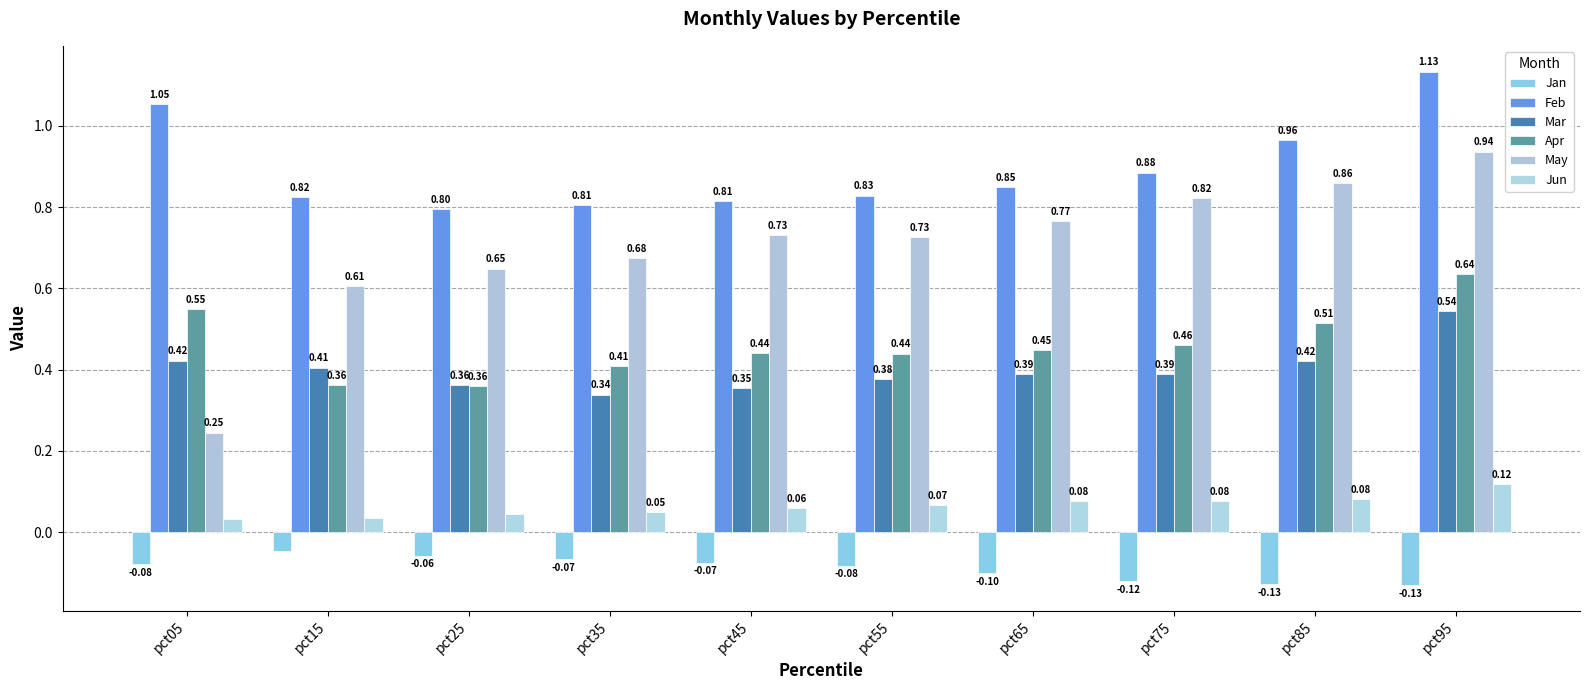

Where is Mar nearest to the value 0?

pct35